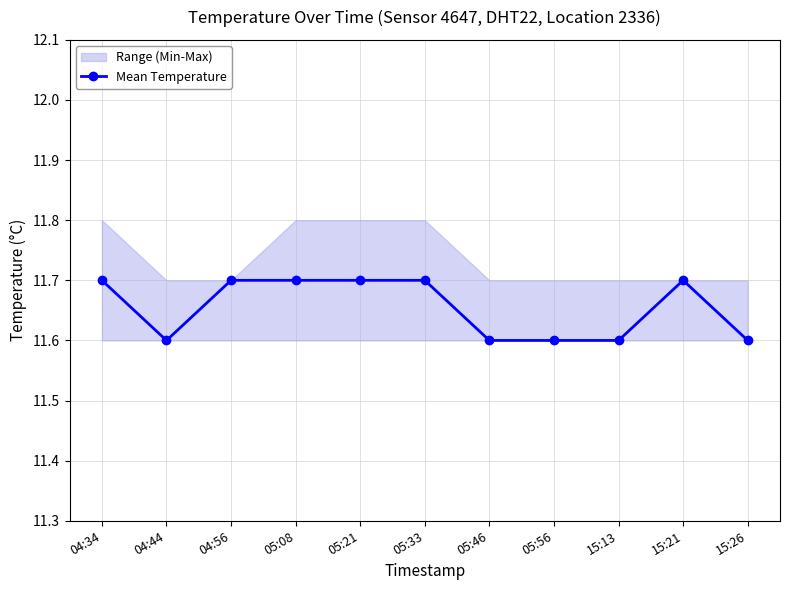

Between 04:34 and 04:44, which is larger?

04:34